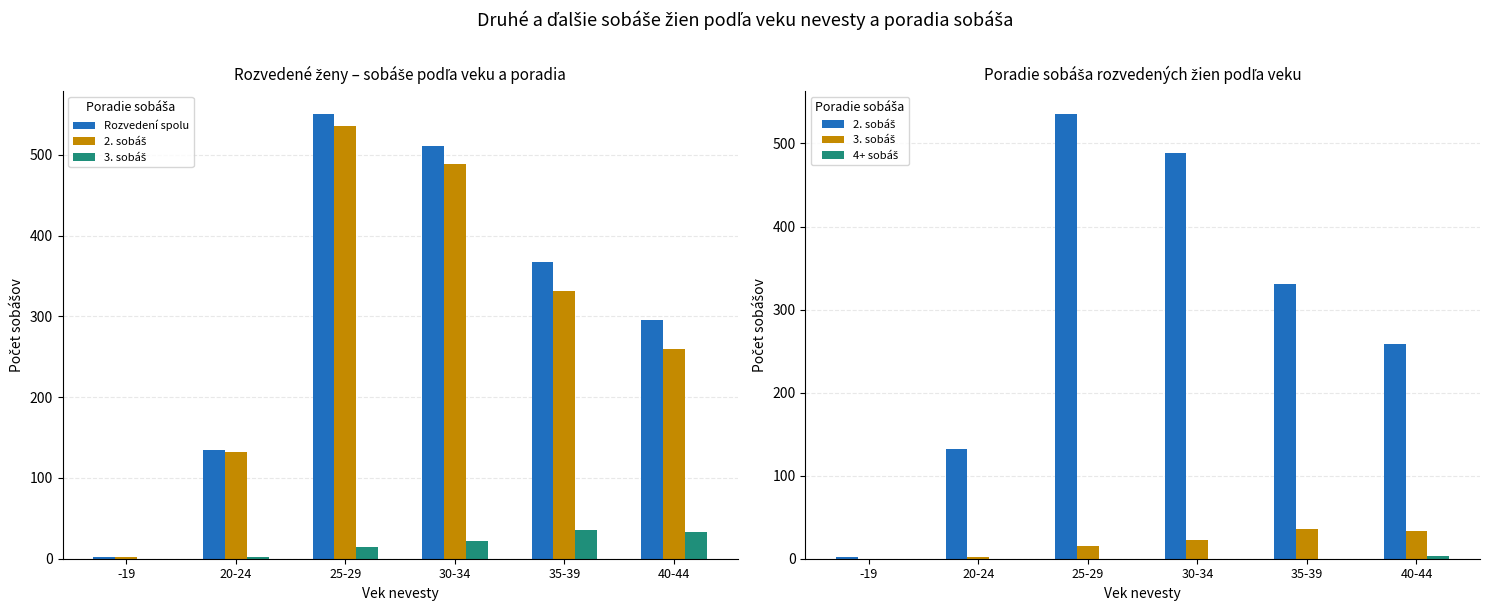

Does the chart contain stacked bars?

No